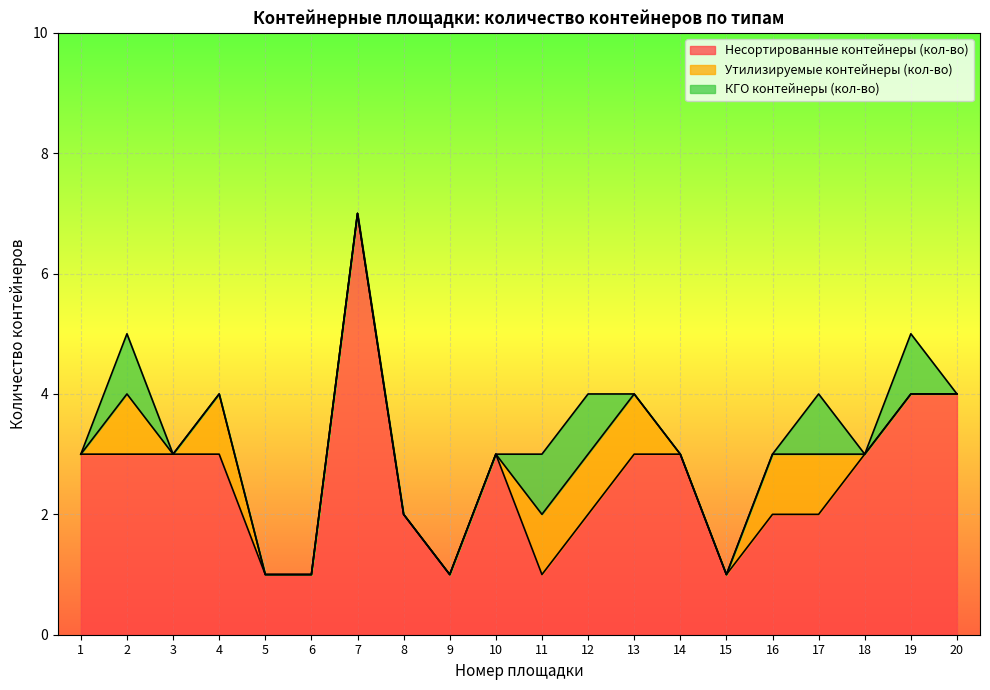

Which has a higher value, 5 or 20?

20